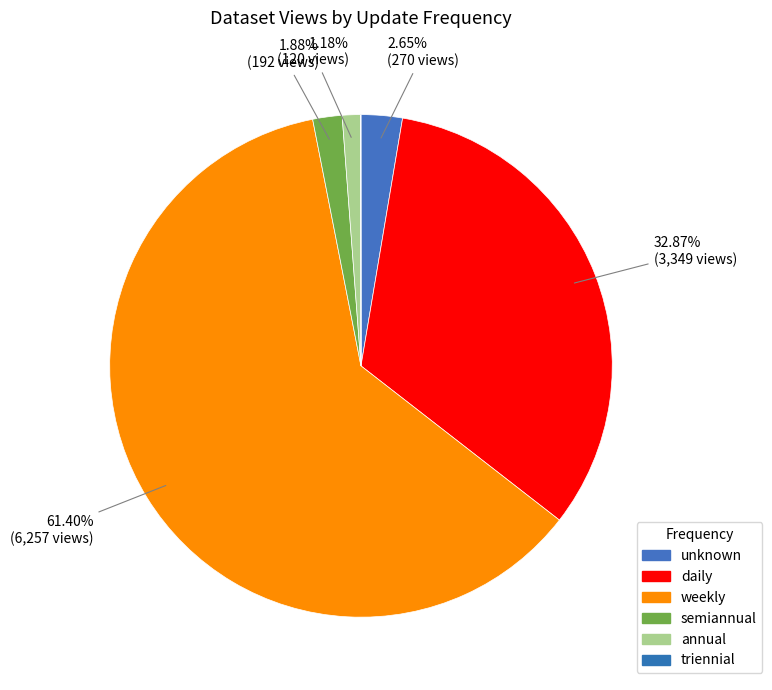

Is there any slice that represents more than half of the pie?

Yes